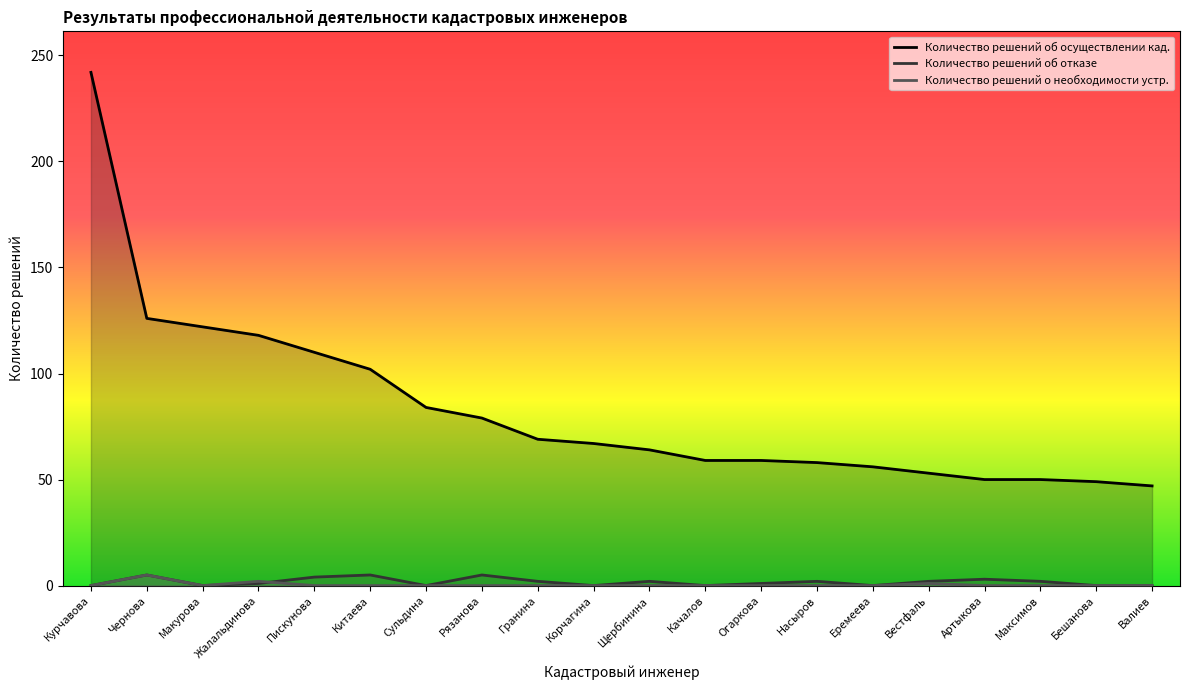

What are all the series names shown in the legend?

Количество решений об осуществлении кад., Количество решений об отказе, Количество решений о необходимости устр.